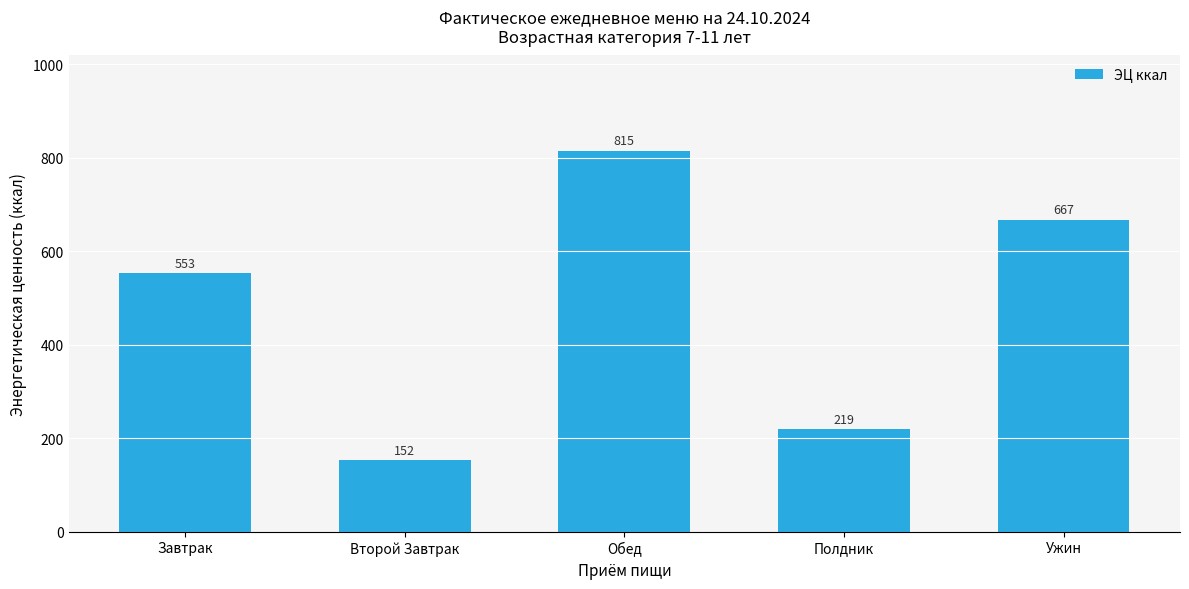

The chart shows a value of 492.2 at Обед. True or false?

False